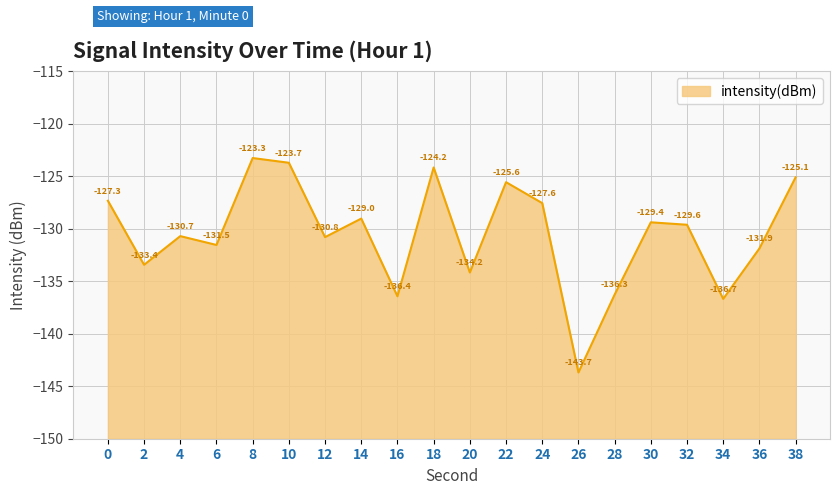

Reading right to left, list all the values displayed in this chart.

38=-125.1	36=-131.9	34=-136.7	32=-129.6	30=-129.4	28=-136.3	26=-143.7	24=-127.6	22=-125.6	20=-134.2	18=-124.2	16=-136.4	14=-129.0	12=-130.8	10=-123.7	8=-123.3	6=-131.5	4=-130.7	2=-133.4	0=-127.3